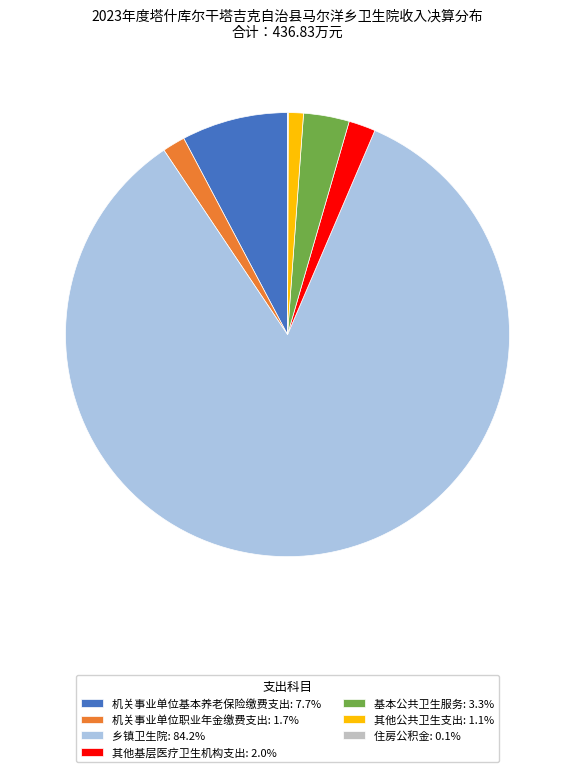

What is the ratio of the value at 乡镇卫生院: 84.2% to the value at 机关事业单位基本养老保险缴费支出: 7.7%?

10.9